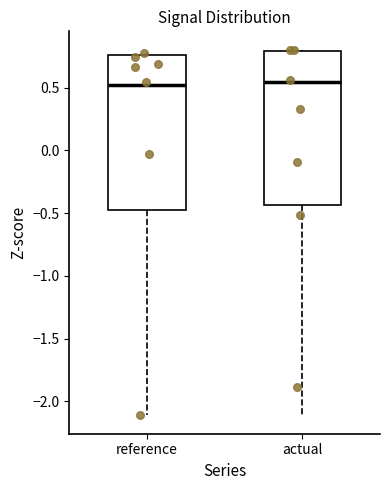

Reading left to right, transcribe this box plot: for each box, give where its median line is, the range the box spans, and where its two whiskers end, as read against the y-axis. The values are not printed on the chart, so give them approximately, as read against the axis.

reference: median 0.50, box -0.45 to 0.75, whiskers -2.10 to 0.75
actual: median 0.55, box -0.45 to 0.80, whiskers -2.10 to 0.80